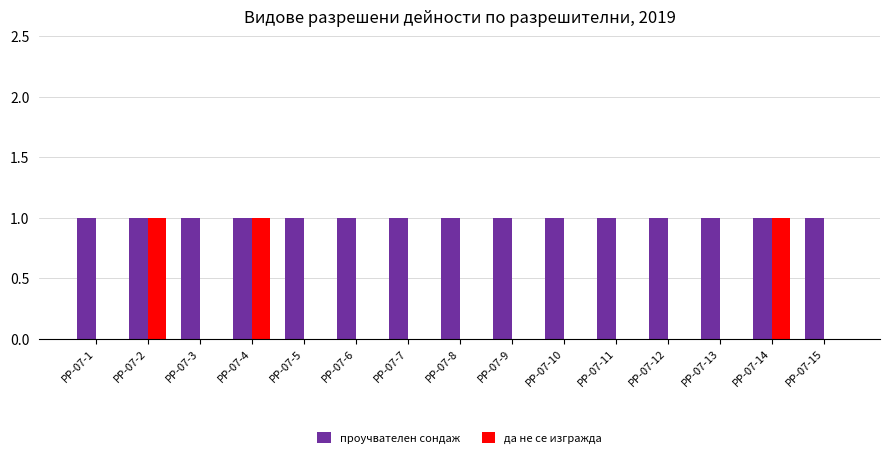

How many groups of bars are there?

15